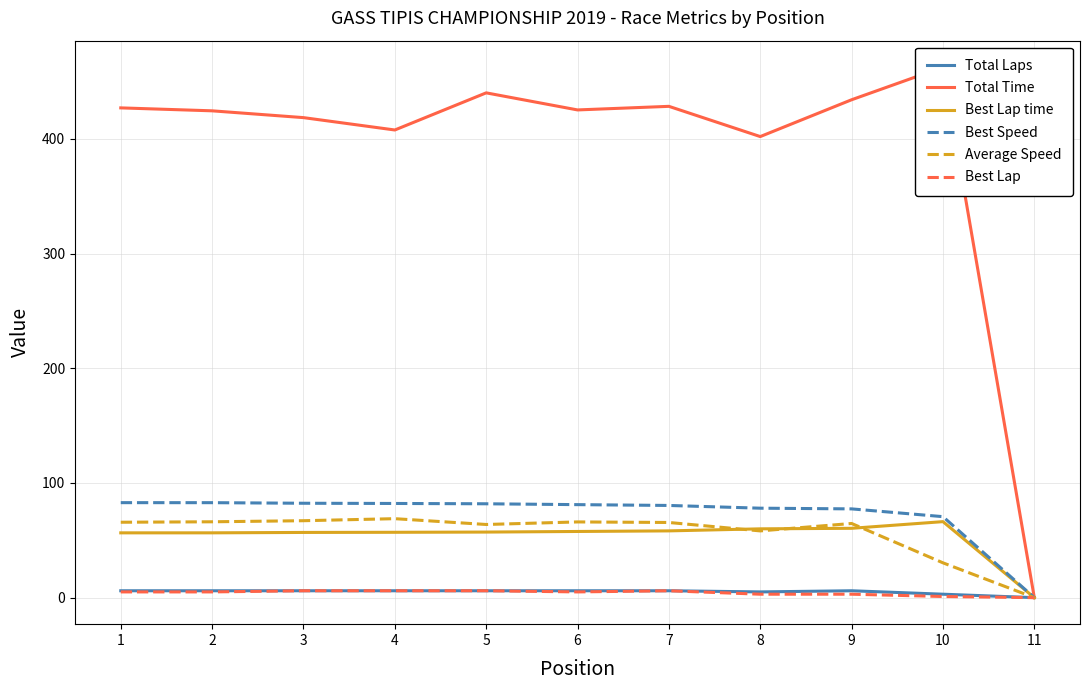

Which category has the lowest value across all series?

11